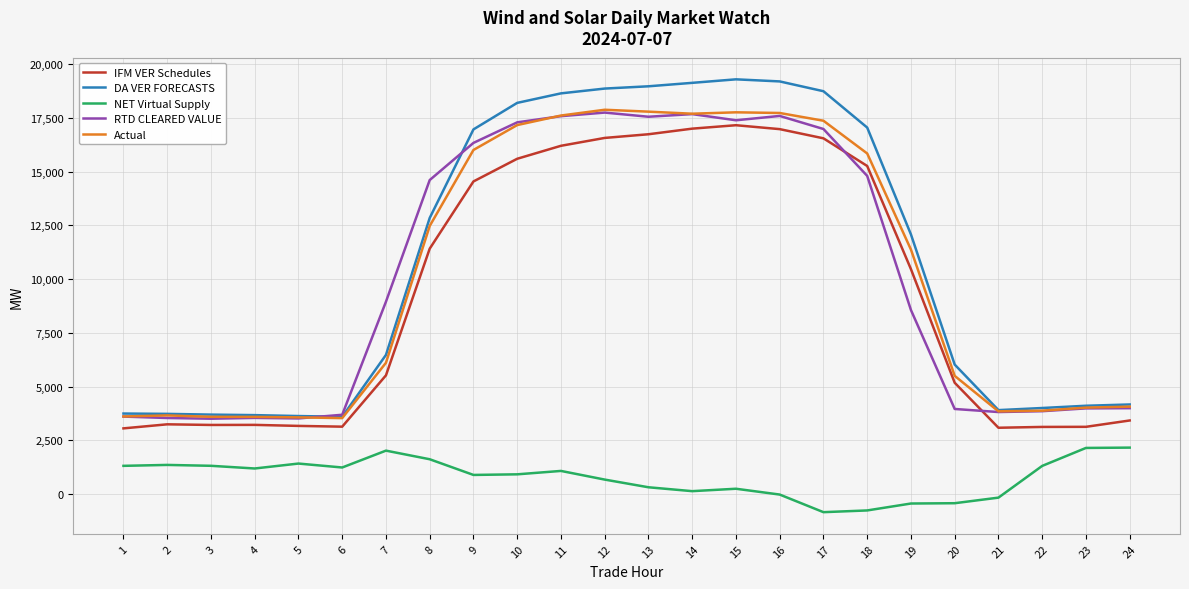

What is the approximate value of Actual at 12?

17878.8